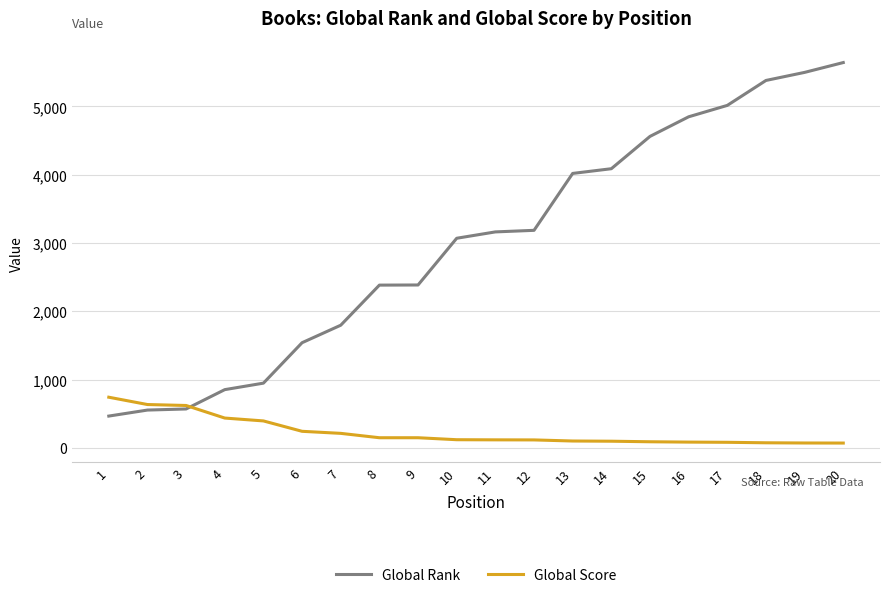

What is the lowest value of the Global Rank series?

467